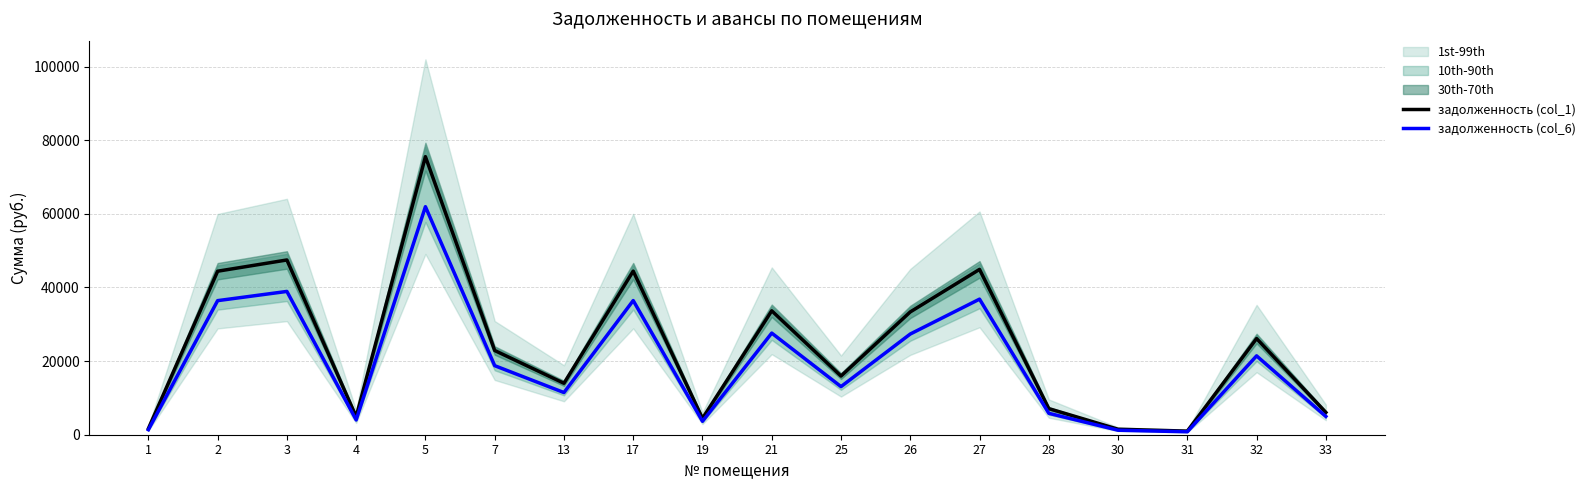

List the series in order of their overall mean, lowest first.

задолженность (col_6), задолженность (col_1)